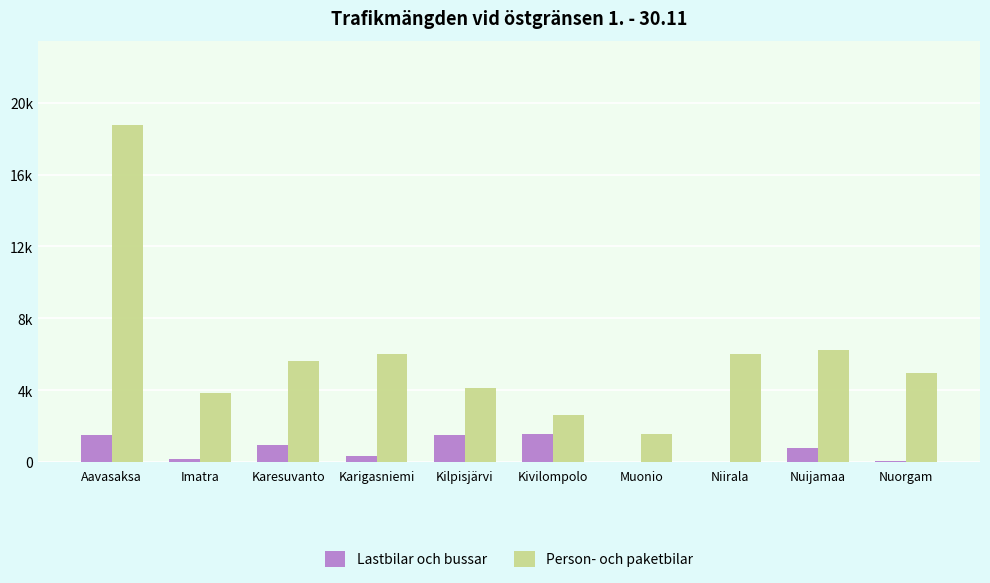

Are the bars grouped side by side (vs. stacked)?

Yes